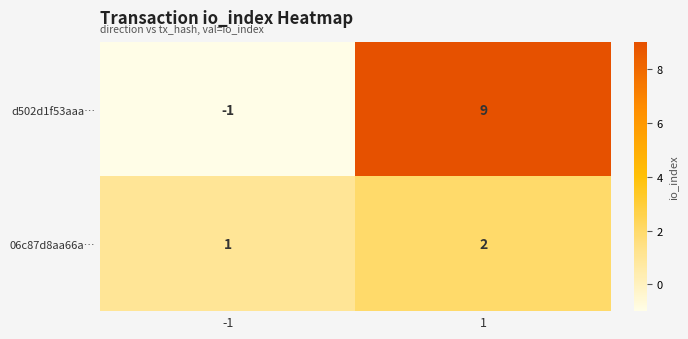

Reading right to left, list all the values displayed in this chart.

d502d1f53aaa…: 9	-1
06c87d8aa66a…: 2	1